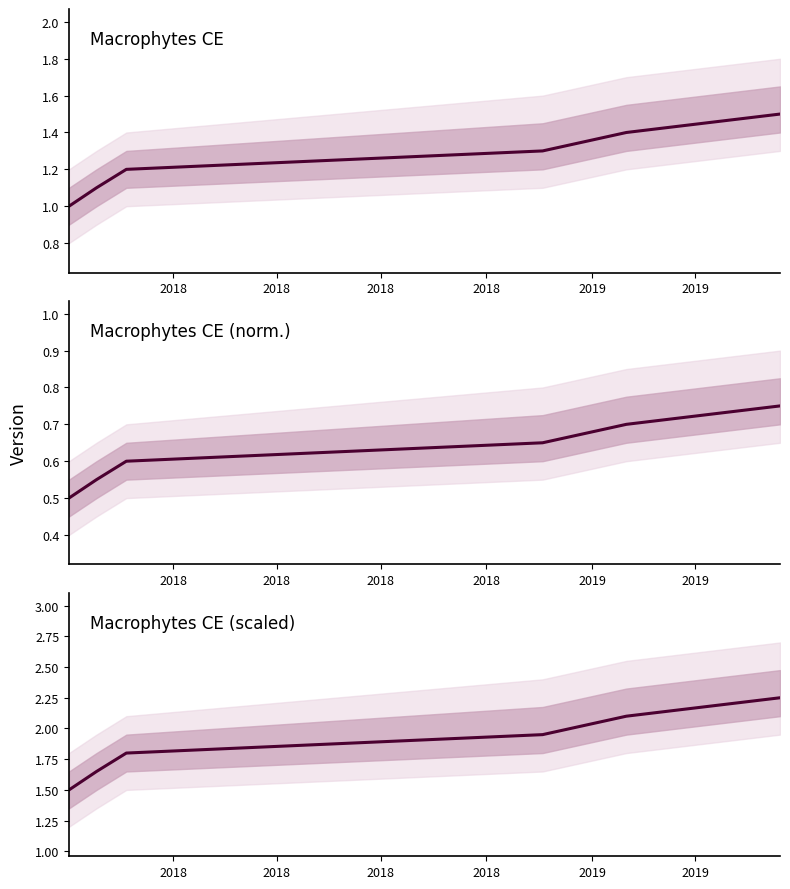

Is it true that the value at 2018 is 0.7?

False